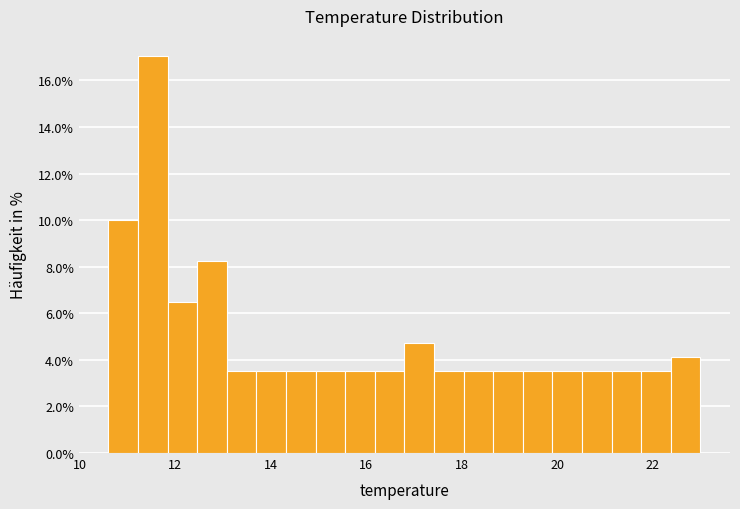

Read against the x-axis, roughly where is the centre of the tallest bar?

11.6